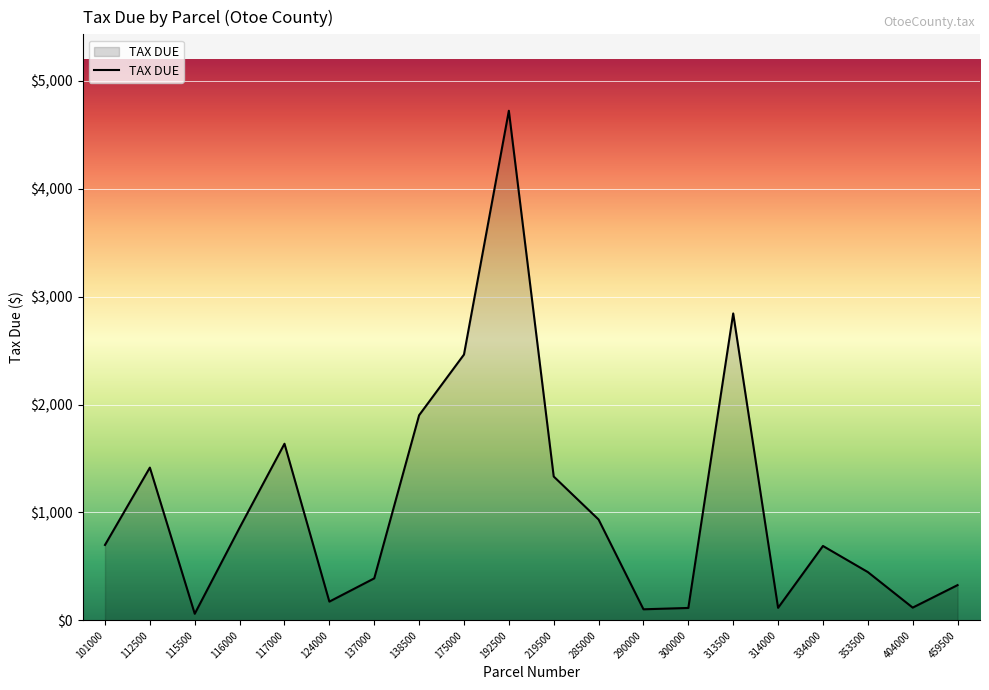

What is the difference between the values at 219500 and 138500?

568.1